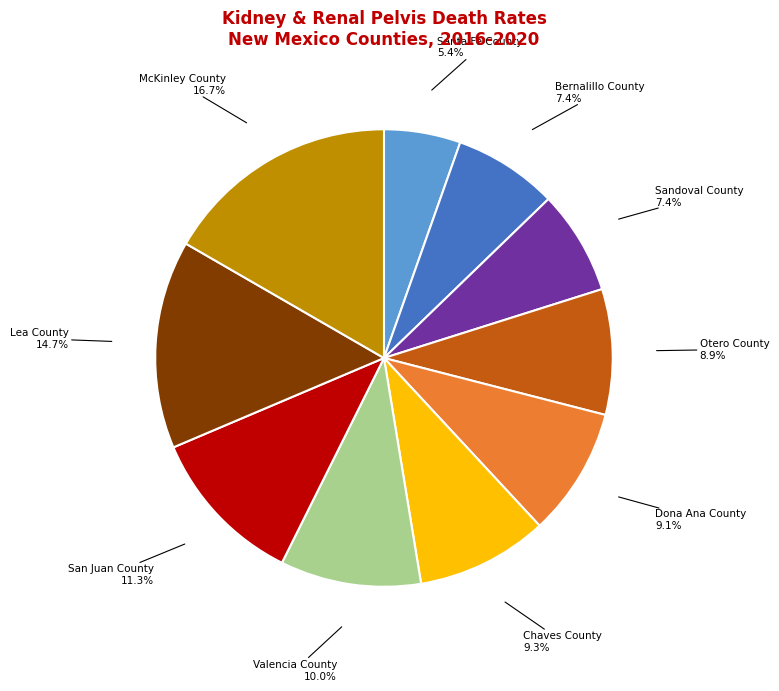

Which category has the biggest portion of the pie?

McKinley County